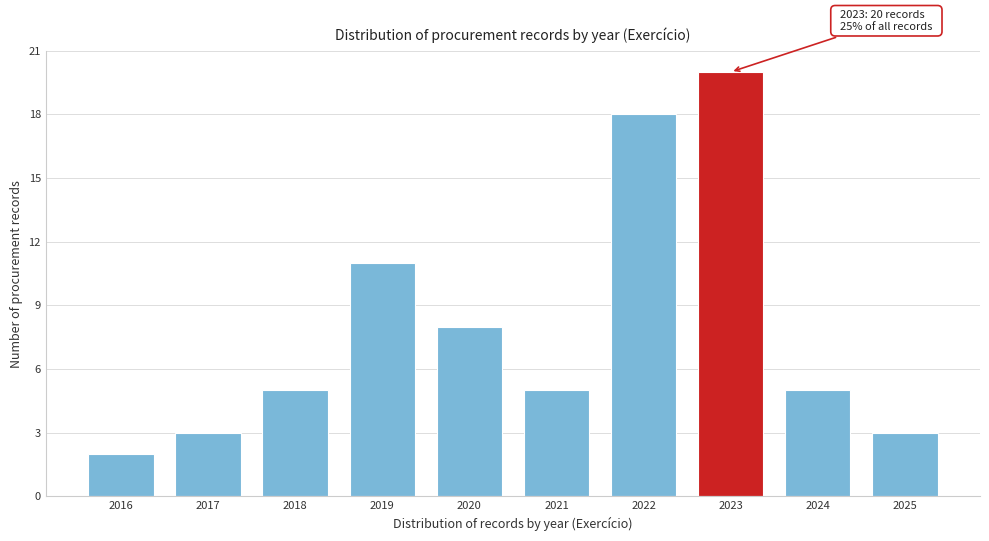

Reading right to left, transcribe all the data shown in this chart.

2025=3	2024=5	2023=20	2022=18	2021=5	2020=8	2019=11	2018=5	2017=3	2016=2